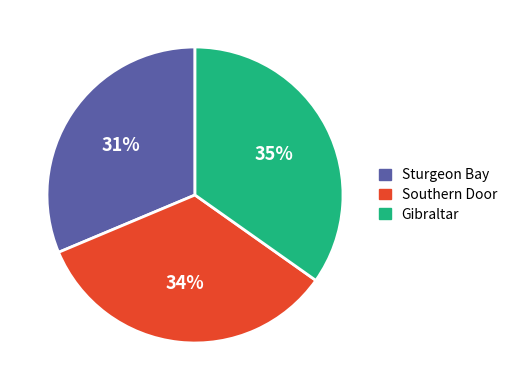

Is there a majority slice in this chart?

No